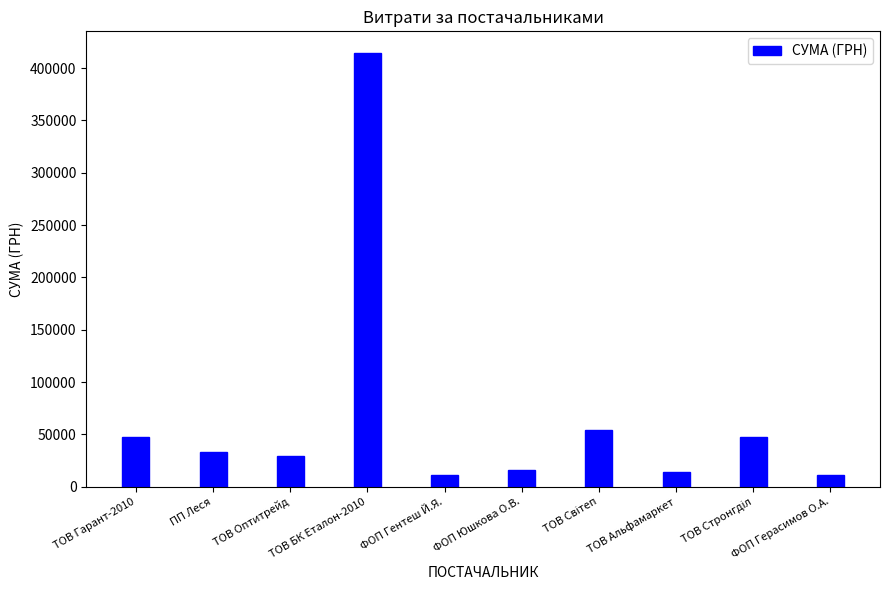

At which category does the chart reach its peak across all series?

ТОВ БК Еталон-2010